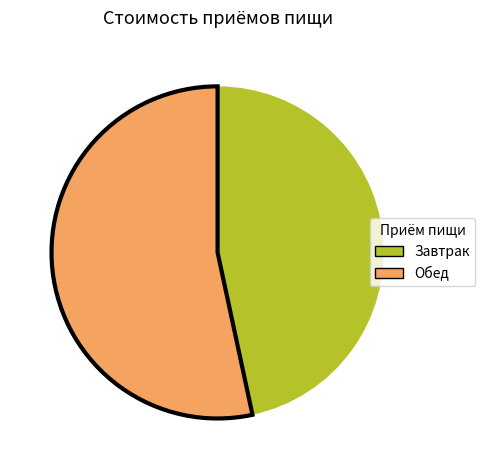

Combined, do Обед and Завтрак account for over 50%?

Yes